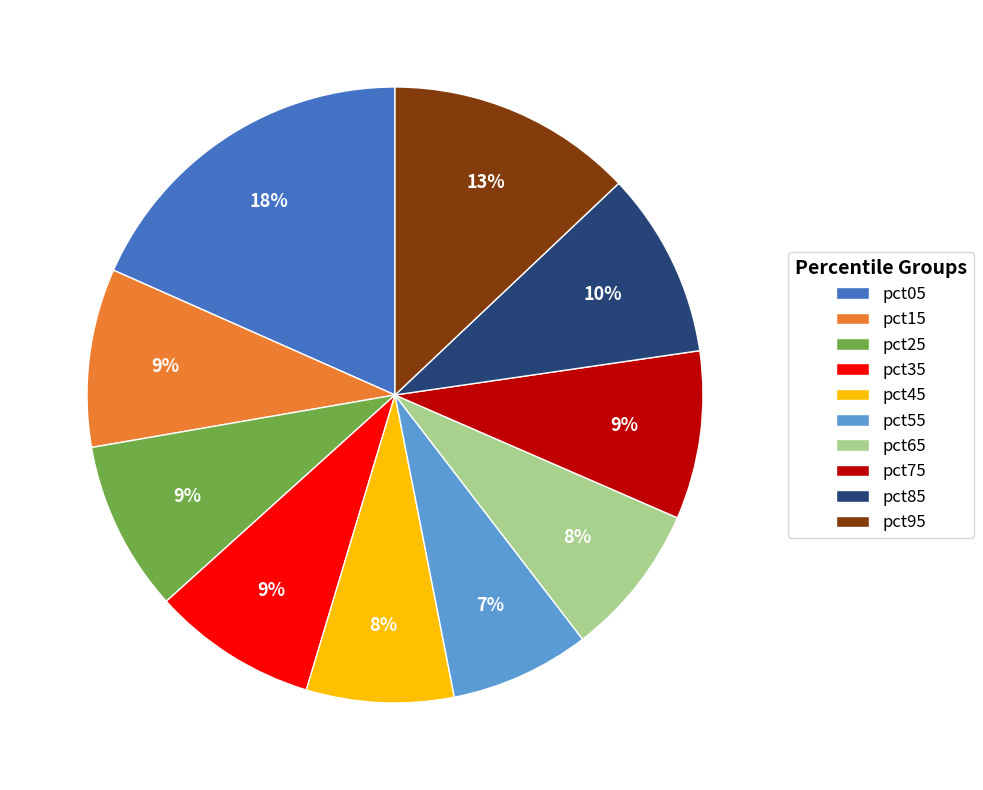

To the nearest percent, what is the combined percentage of pct75 and pct65?

17%